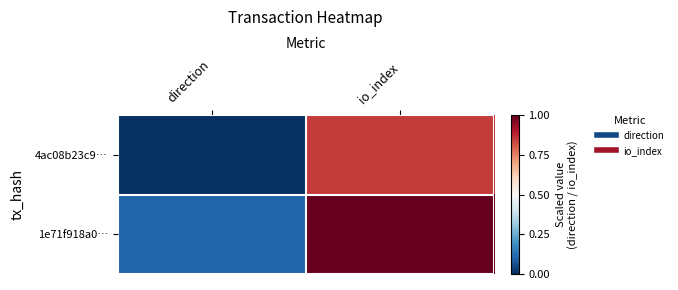

Which series changed the most between direction and io_index?

1e71f918a0…